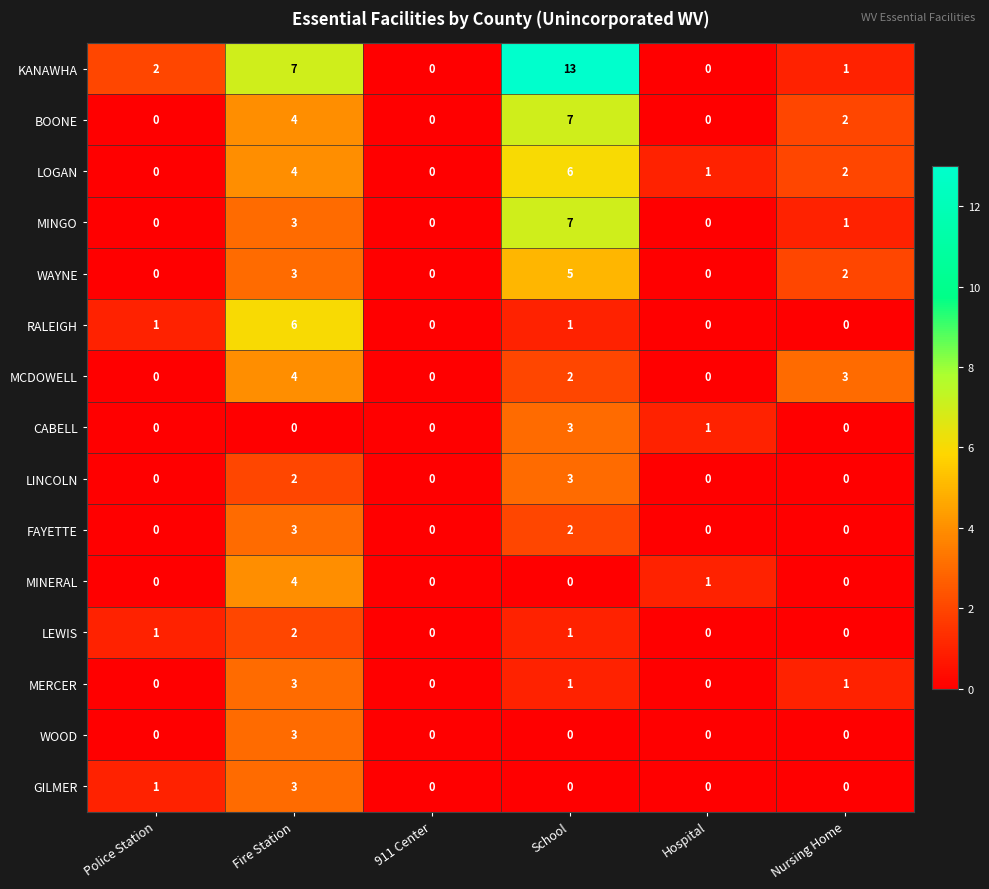

What is the total value across all series at Police Station?

5